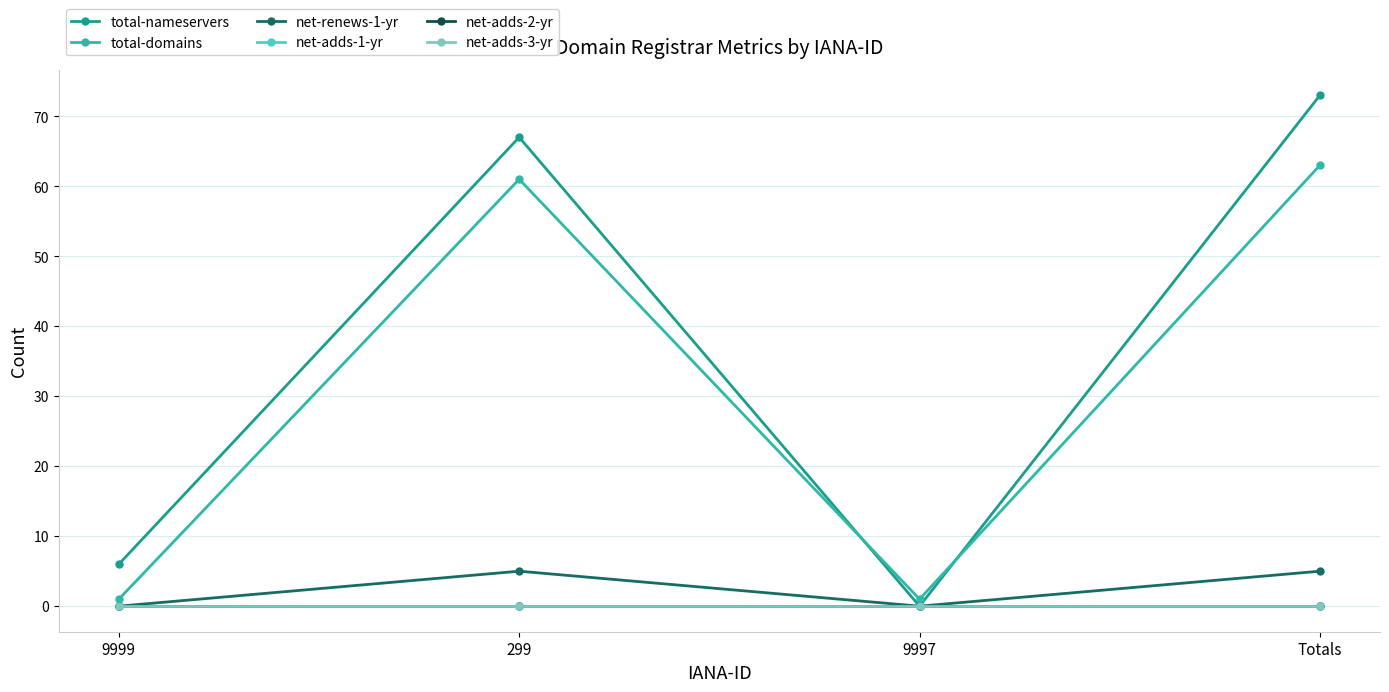

True or false: net-adds-3-yr has more than 0 interior local peaks.

False